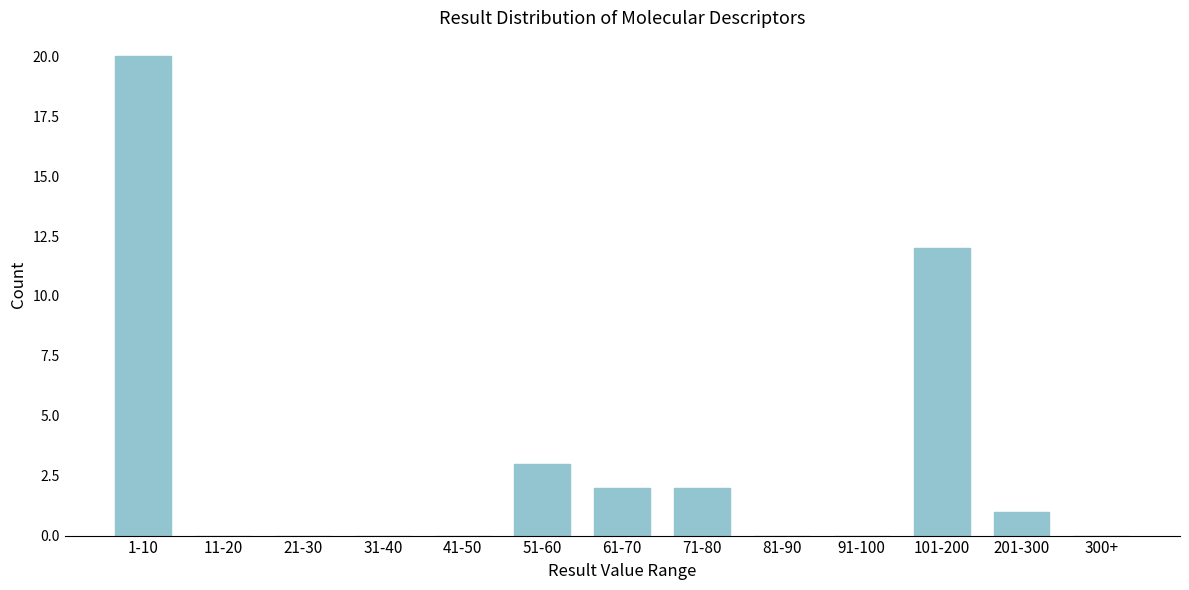

Reading left to right, extract all data points from this chart.

1-10=20	11-20=0	21-30=0	31-40=0	41-50=0	51-60=3	61-70=2	71-80=2	81-90=0	91-100=0	101-200=12	201-300=1	300+=0